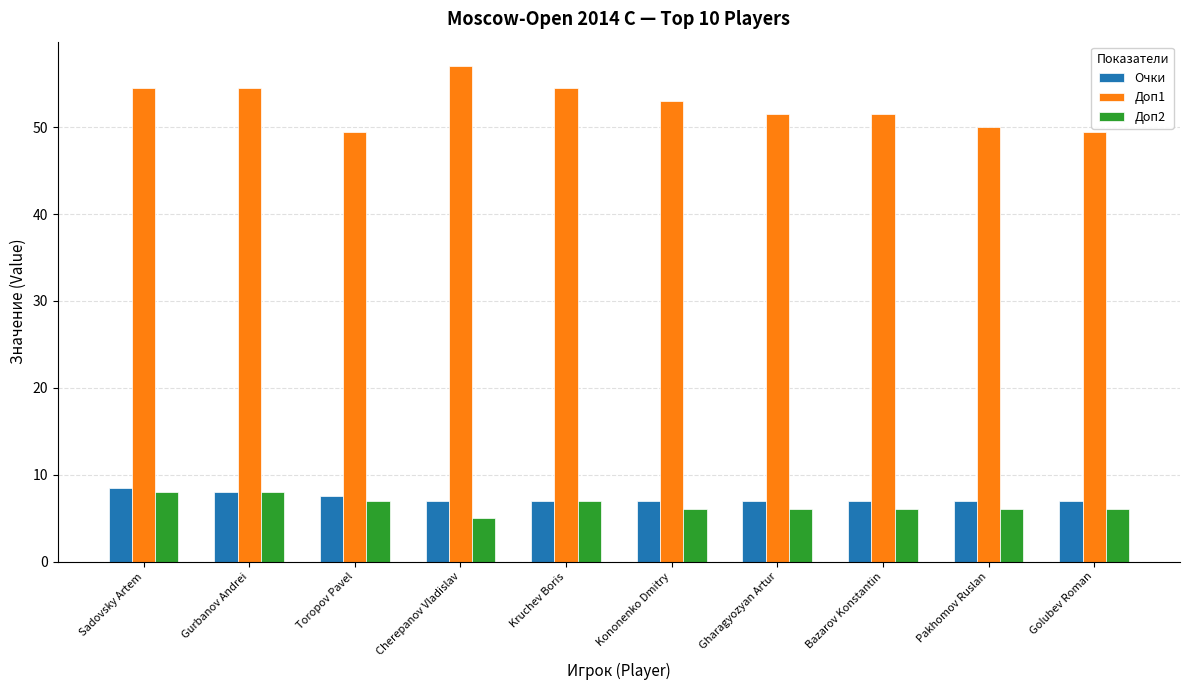

Is it true that Доп2 equals 6.0 at Kononenko Dmitry?

True